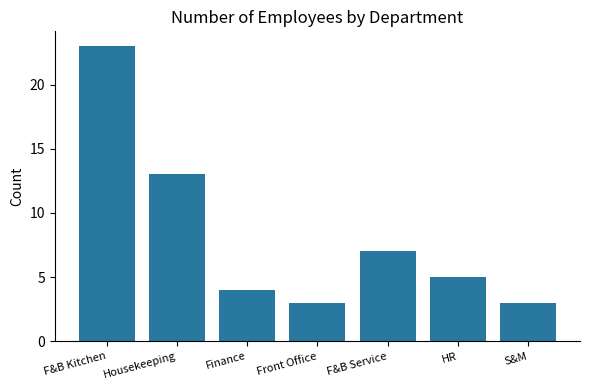

What position from the right is HR?

2